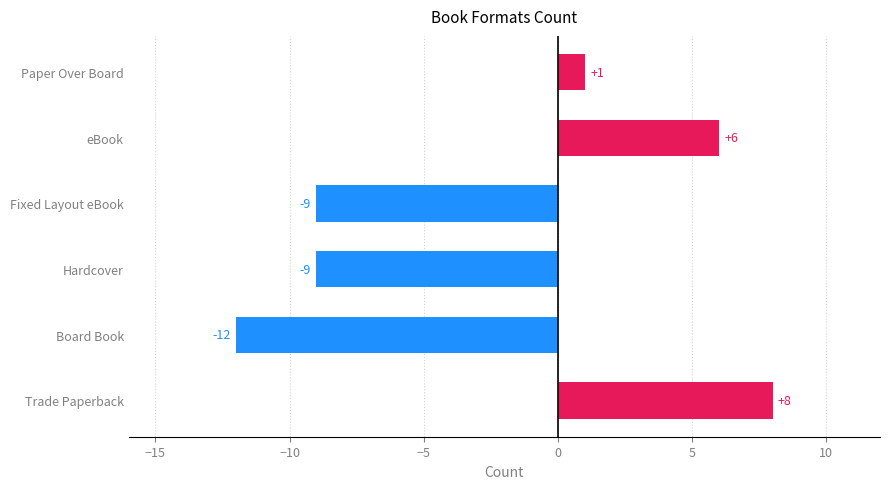

What is the sum of all values?

-15